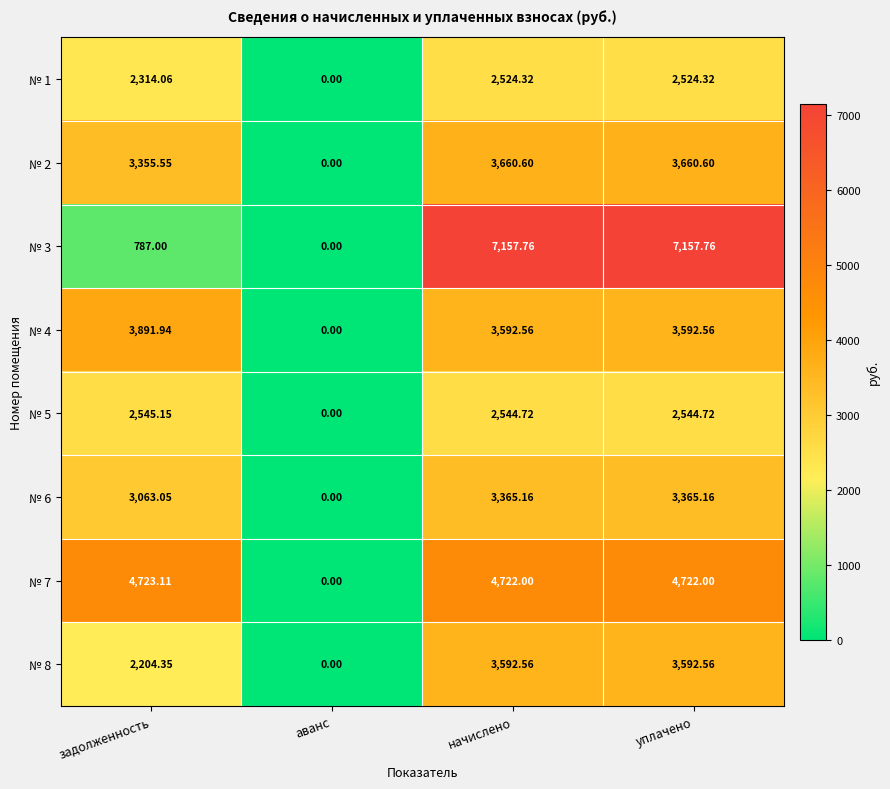

How many distinct data groups are displayed?

8